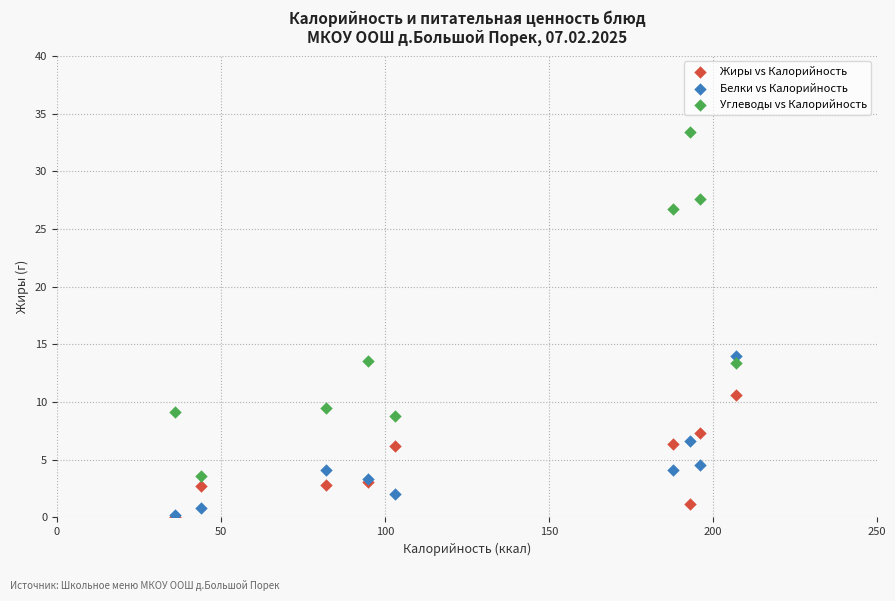

In the Углеводы vs Калорийность series, what Y value is closest to 18?

13.6